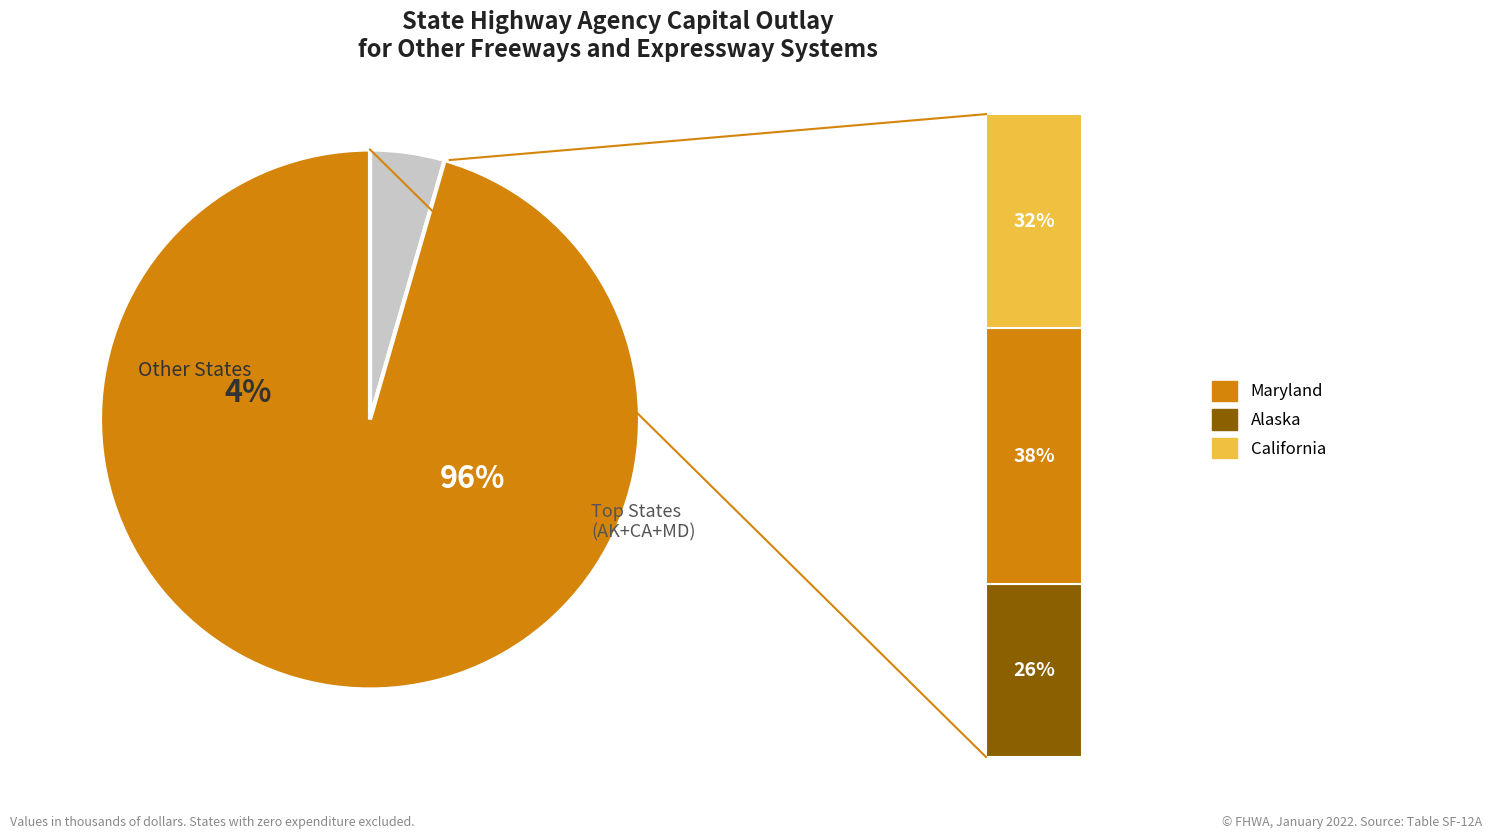

Is Alaska the majority of the pie?

No